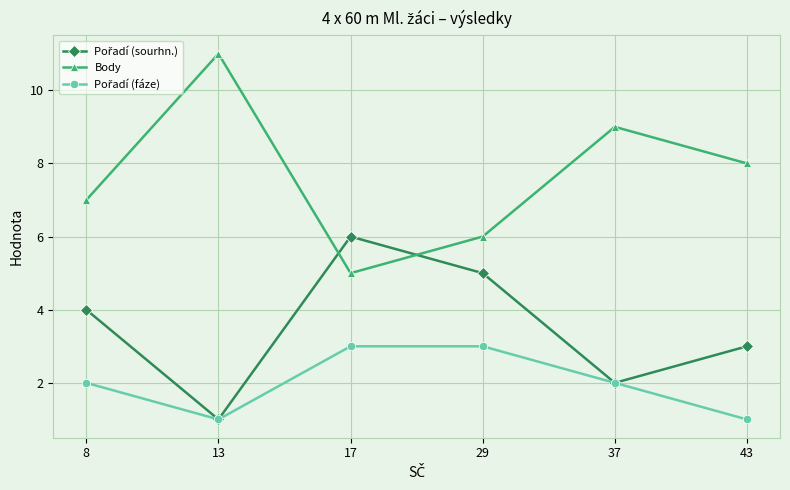

What is the highest value of the Body series?

11